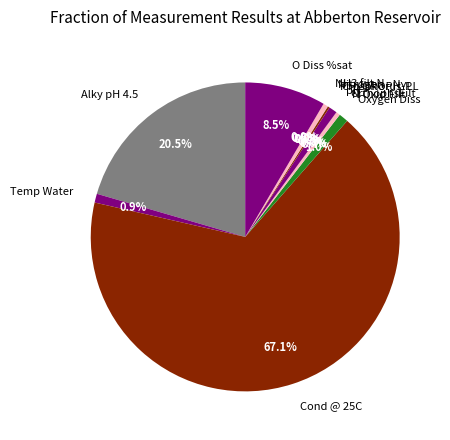

Which slice is the largest?

Cond @ 25C